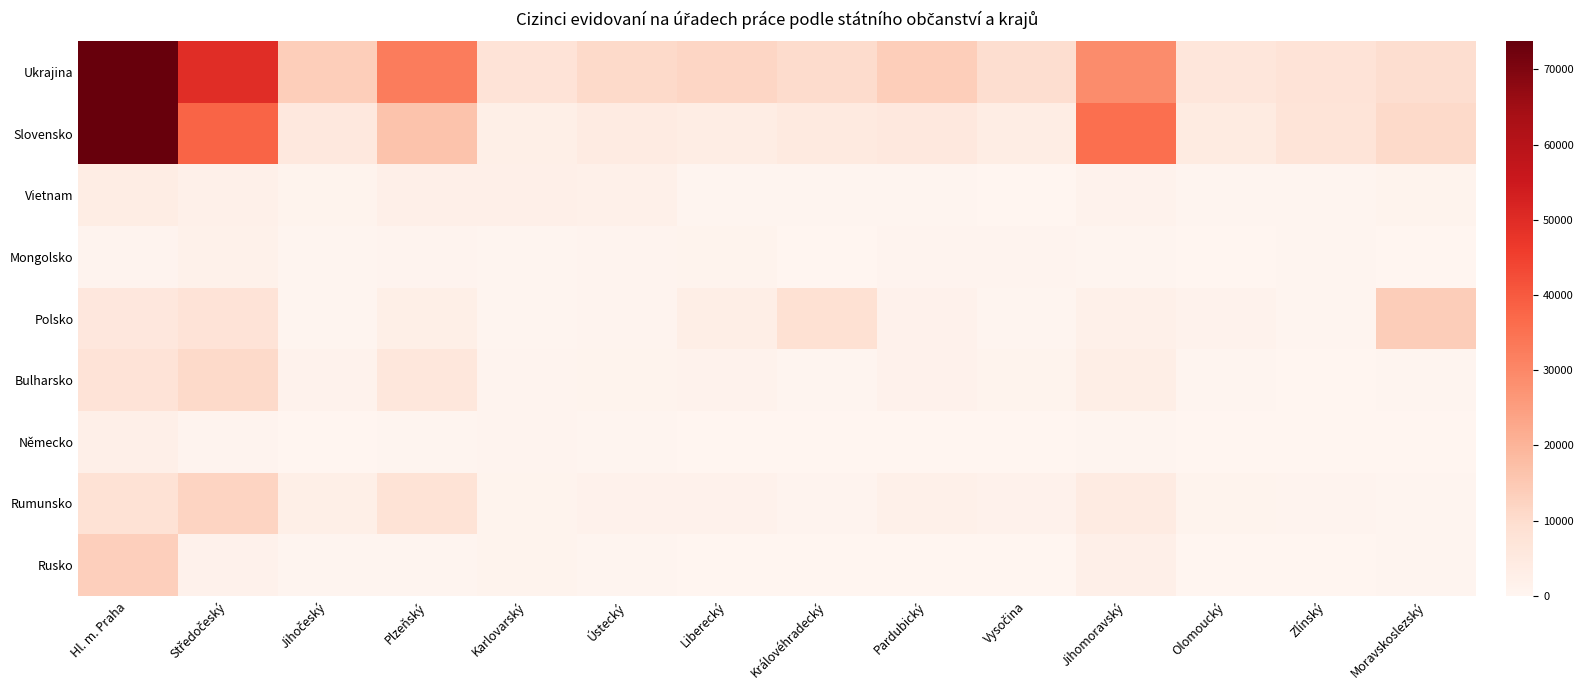

Between Hl. m. Praha and Karlovarský, which series saw the biggest shift?

Slovensko